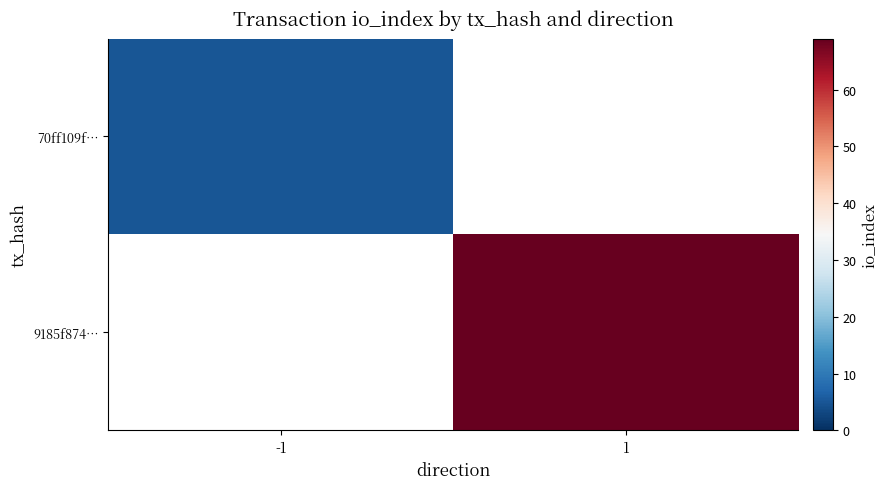

Is it true that 9185f874… equals 16.9 at 1?

False